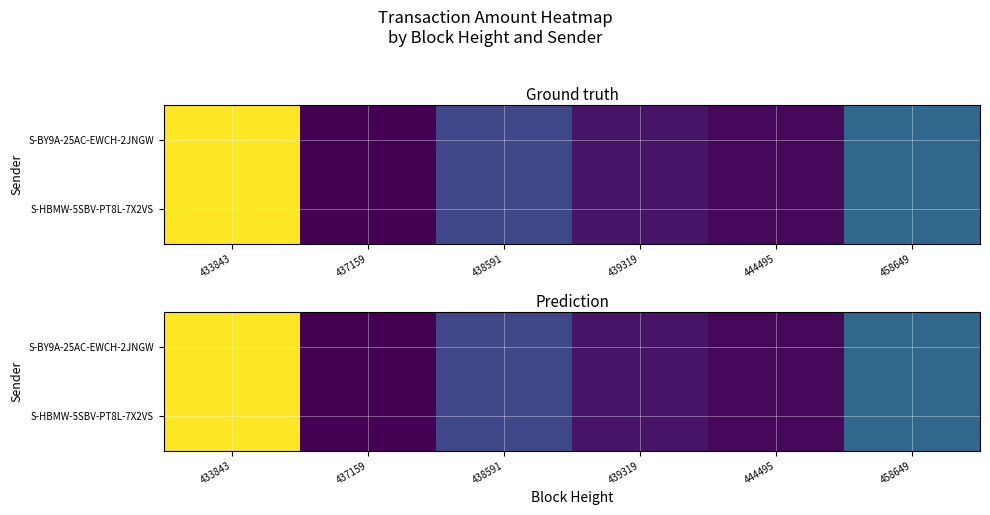

Which series has the largest range (max minus min)?

S-BY9A-25AC-EWCH-2JNGW